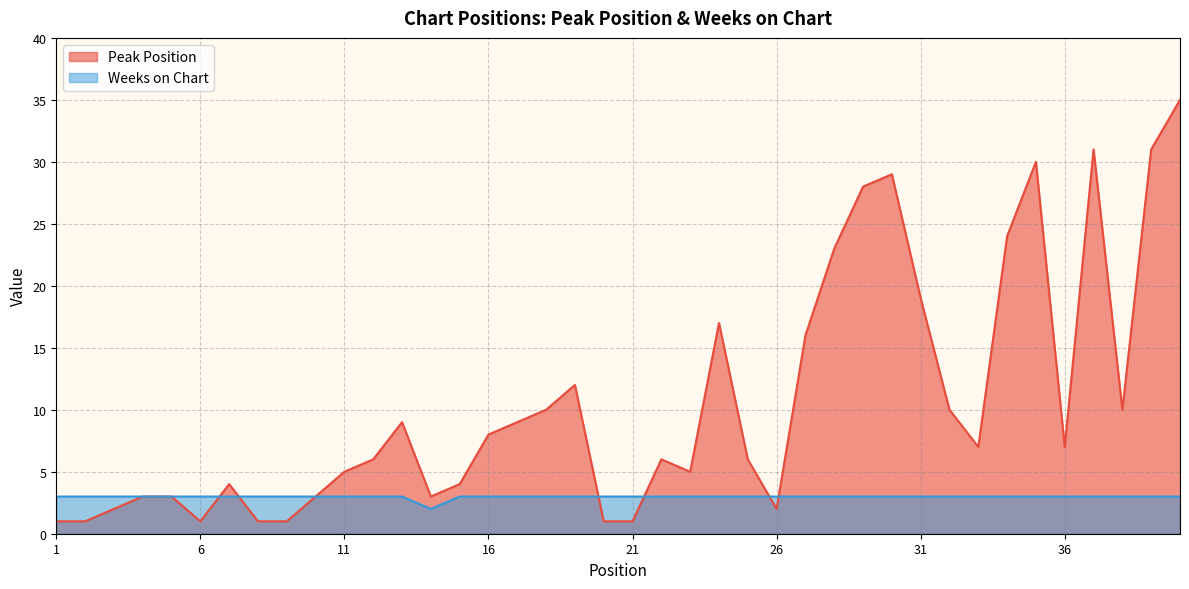

Read the Peak Position value at 19.

12